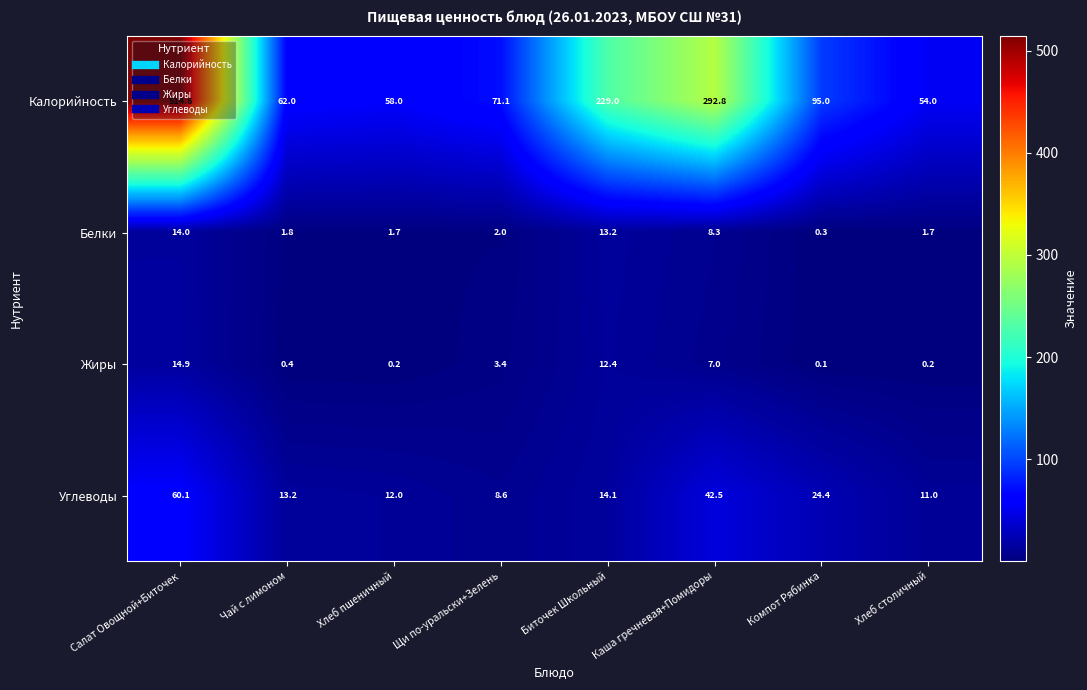

List the labels in order of Калорийность value, largest first.

Салат Овощной+Биточек, Каша гречневая+Помидоры, Биточек Школьный, Компот Рябинка, Щи по-уральски+Зелень, Чай с лимоном, Хлеб пшеничный, Хлеб столичный